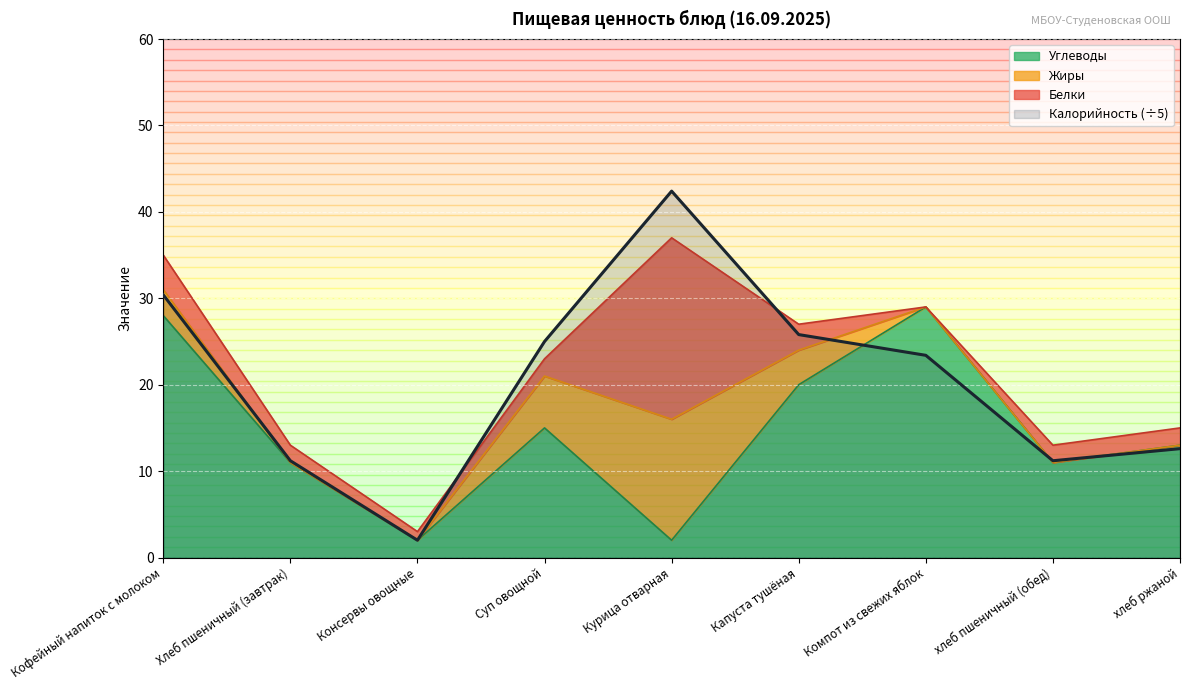

What position from the left is Консервы овощные?

3